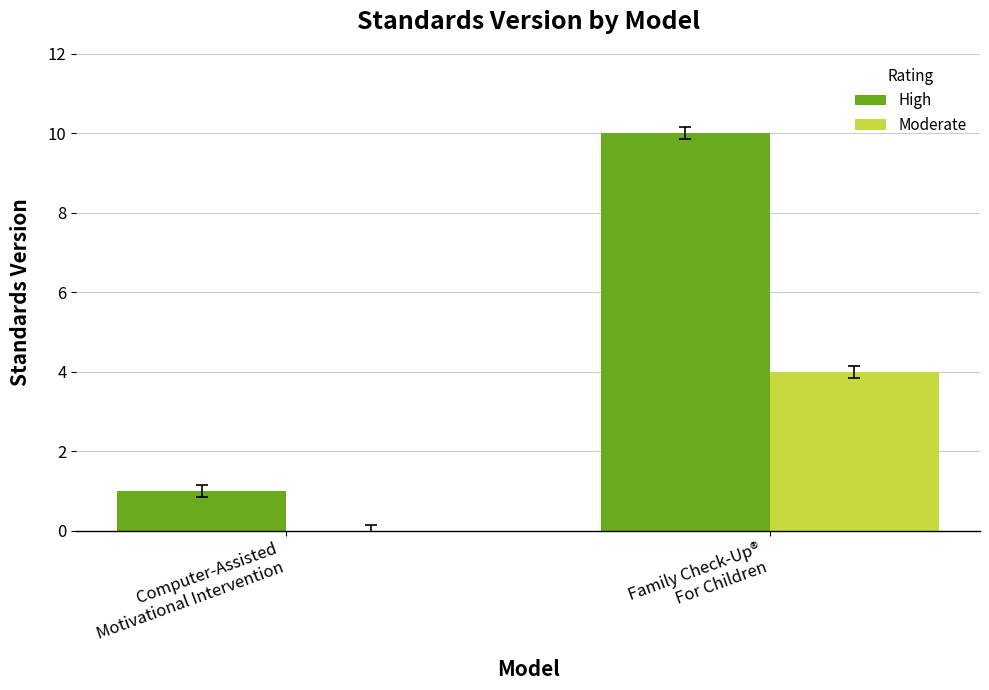

Reading left to right, extract all data points from this chart.

High: Computer-Assisted
Motivational Intervention=1	Family Check-Up®
For Children=10
Moderate: Computer-Assisted
Motivational Intervention=0	Family Check-Up®
For Children=4